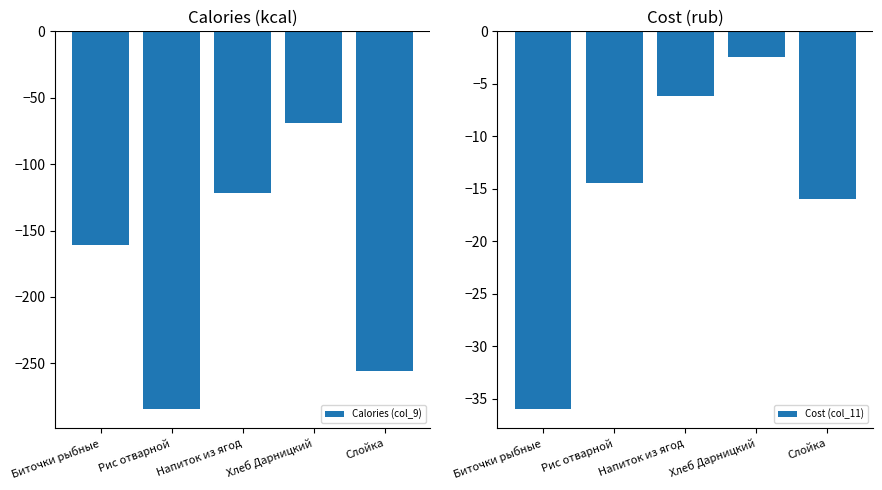

At which label is Cost (col_11) closest to -19?

Слойка